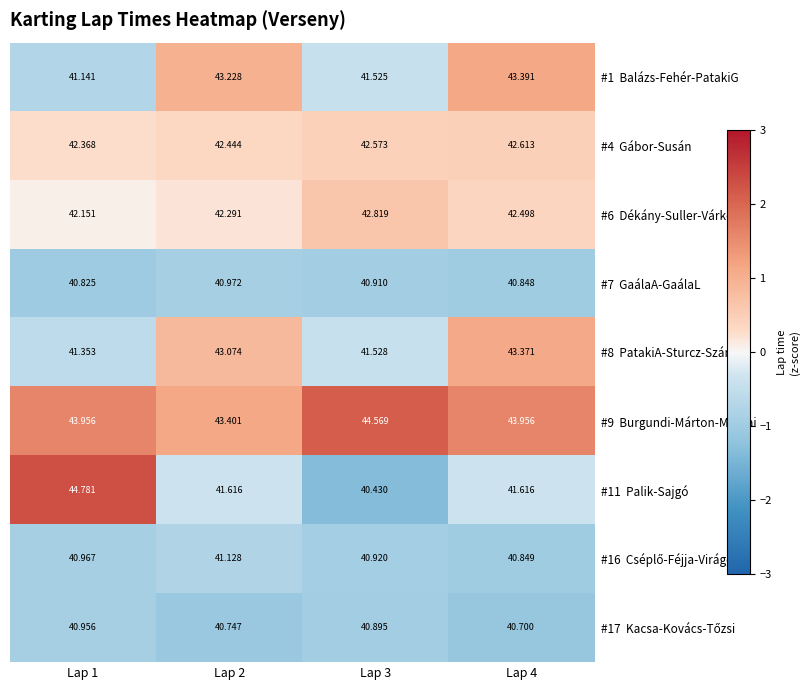

Rank the series by their maximum value, from lowest to highest.

#17 Kacsa-Kovács-Tőzsi, #7 GaálaA-GaálaL, #16 Cséplő-Féjja-Virágos, #4 Gábor-Susán, #6 Dékány-Suller-Várkonyi, #8 PatakiA-Sturcz-Szána, #1 Balázs-Fehér-PatakiG, #9 Burgundi-Márton-Murvai, #11 Palik-Sajgó